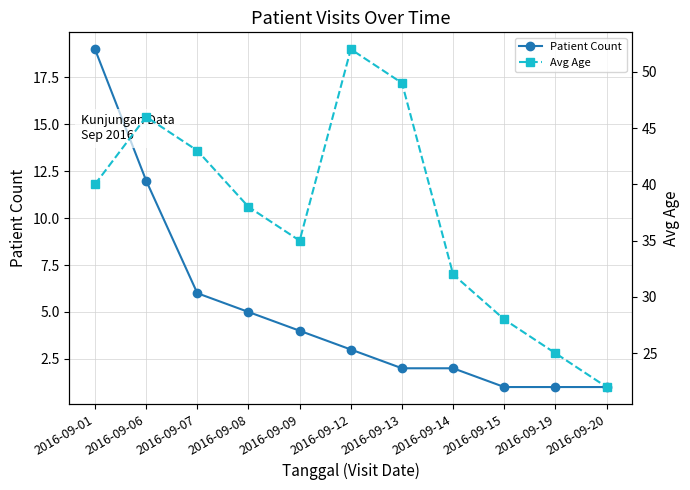

What is the value of the Patient Count point at the 1st from the left?

19